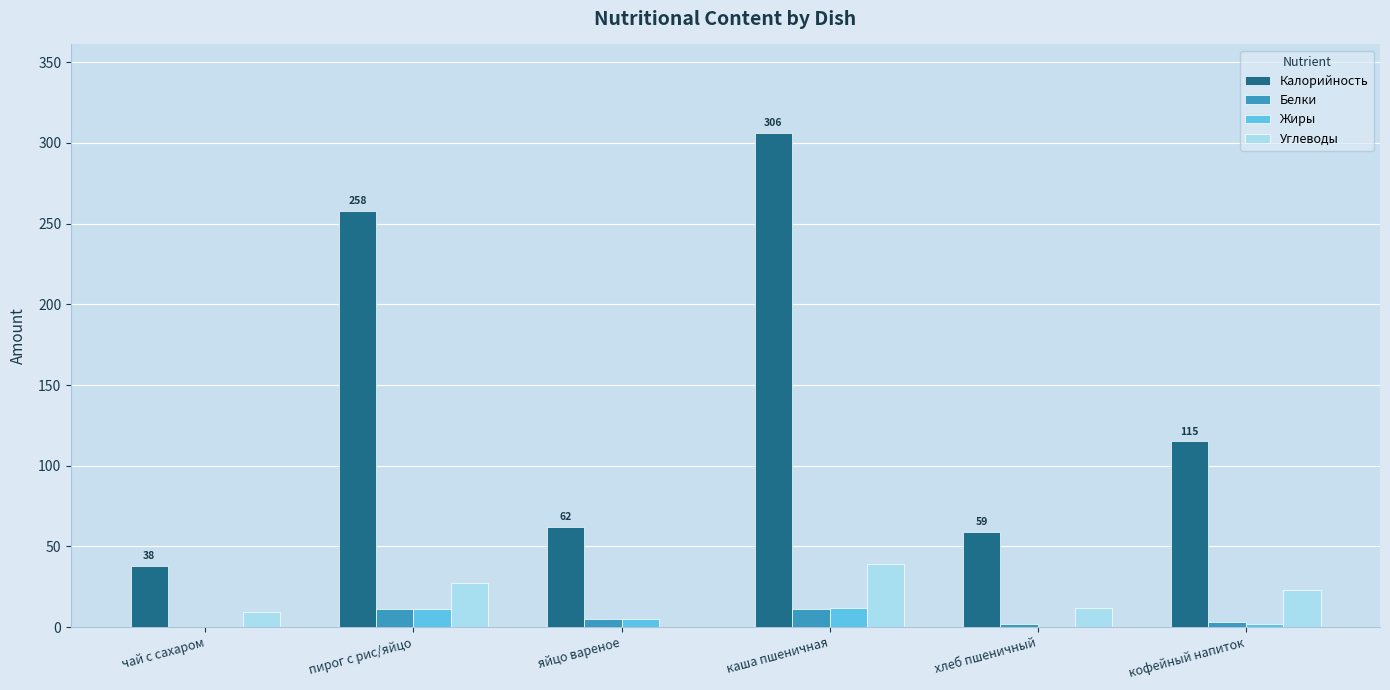

What are all the series names shown in the legend?

Калорийность, Белки, Жиры, Углеводы